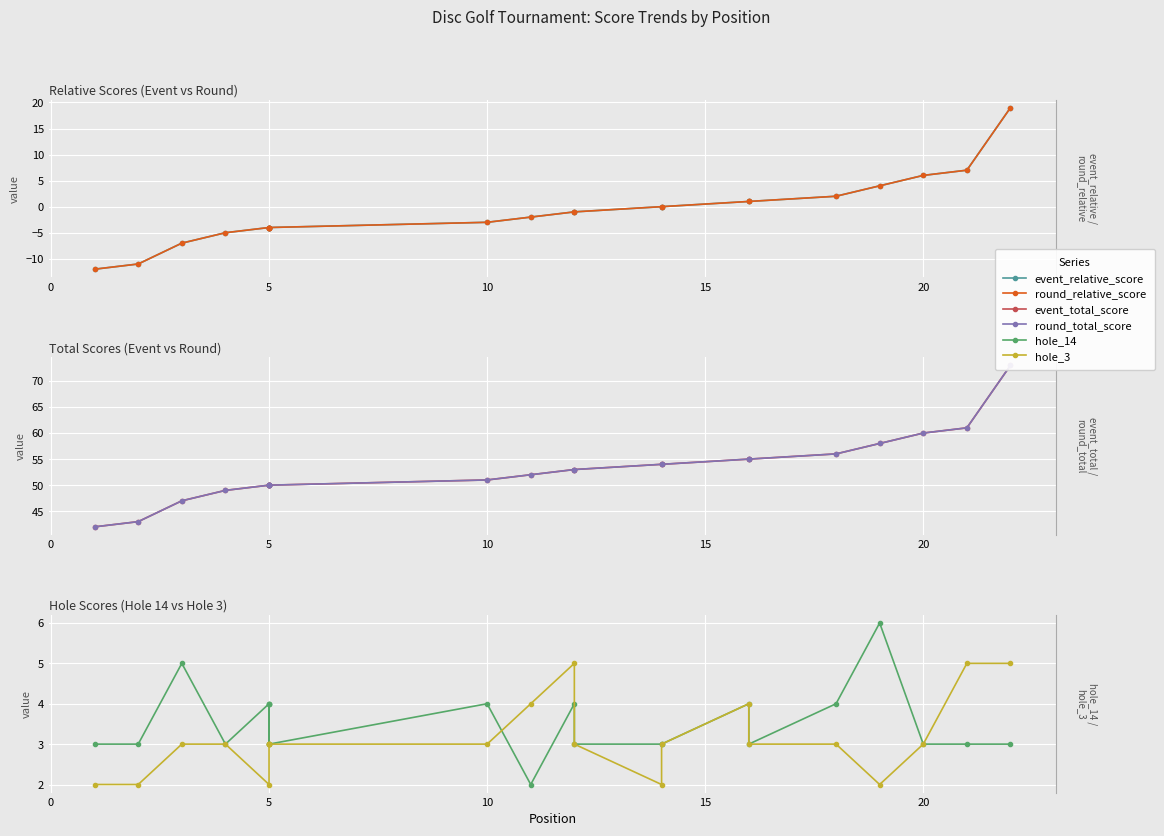

What is the difference between the maximum and minimum values in the round_relative_score series?

31